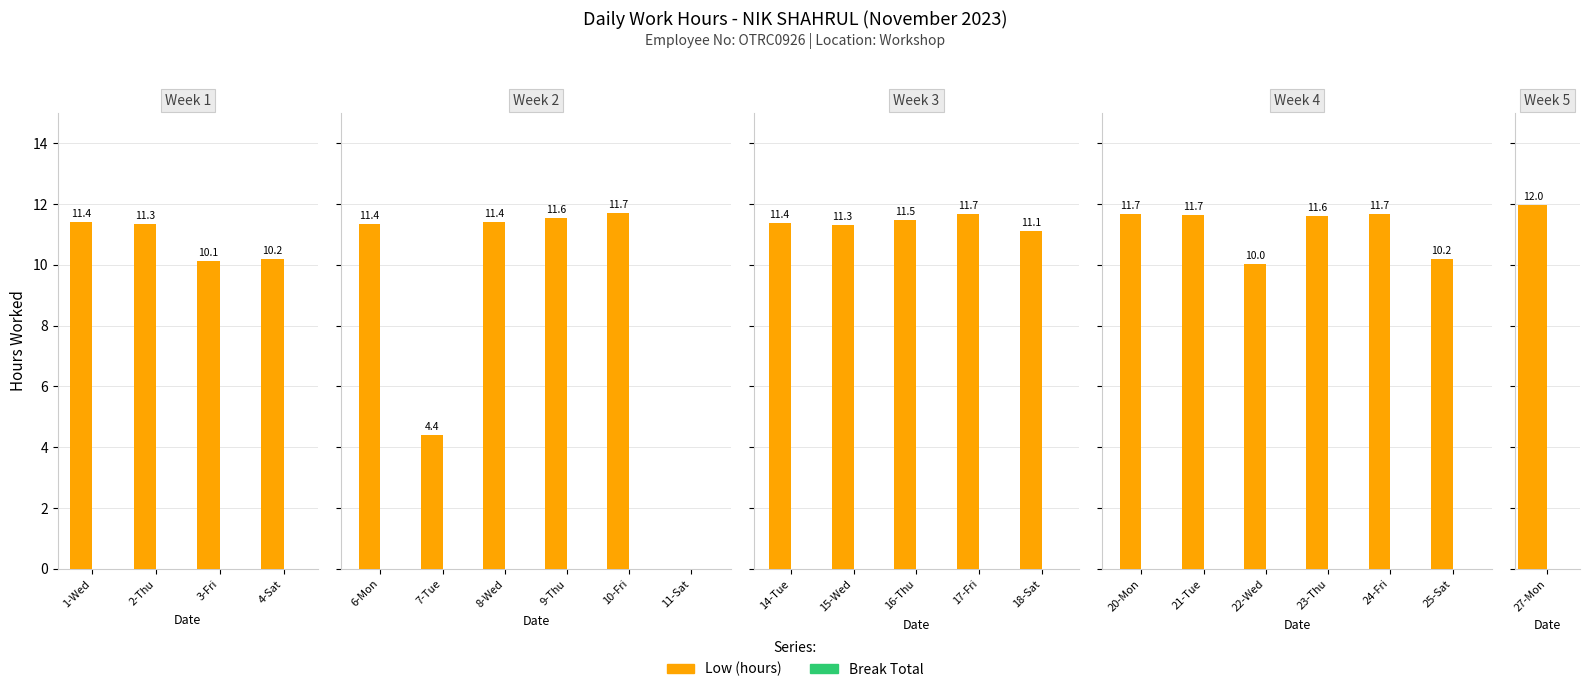

Which series changed the most between 22-Wed and 25-Sat?

Low (hours)